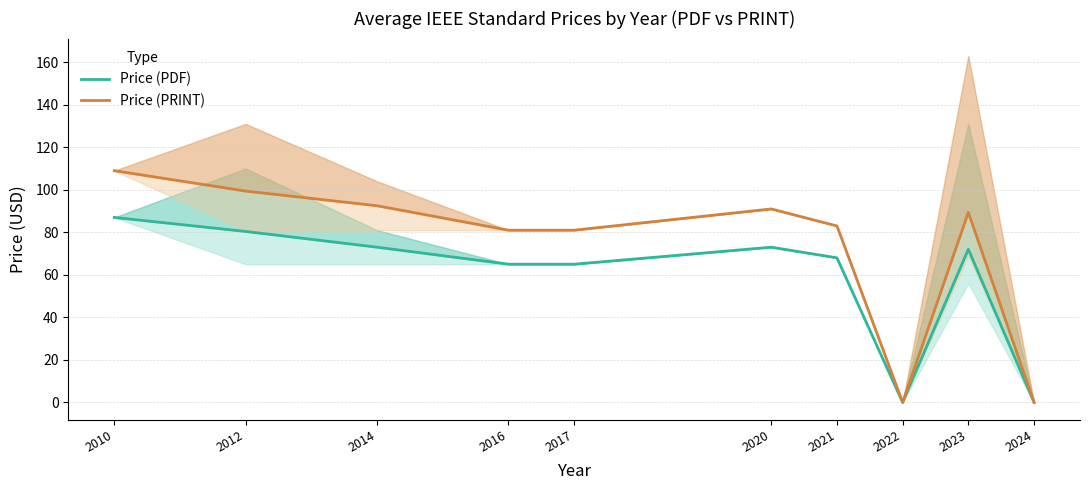

What is the difference between the highest and lowest values at 2010?

22.0